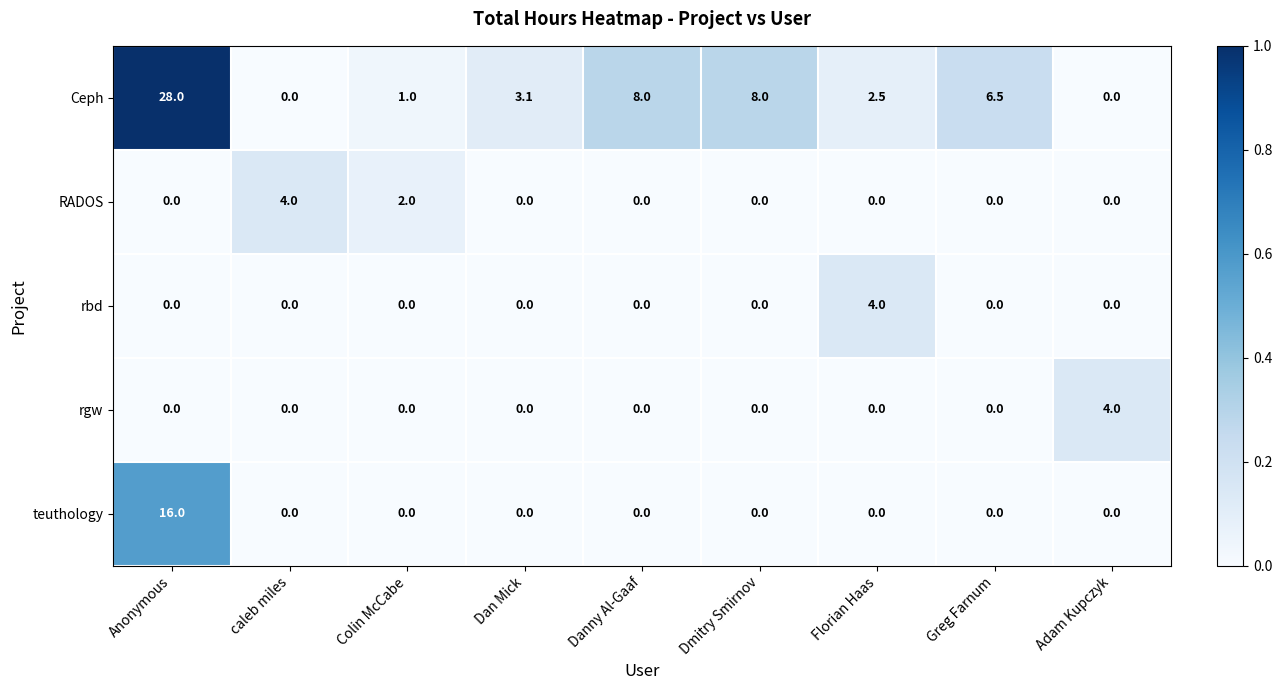

The value of RADOS at Dmitry Smirnov is -2.4. True or false?

False